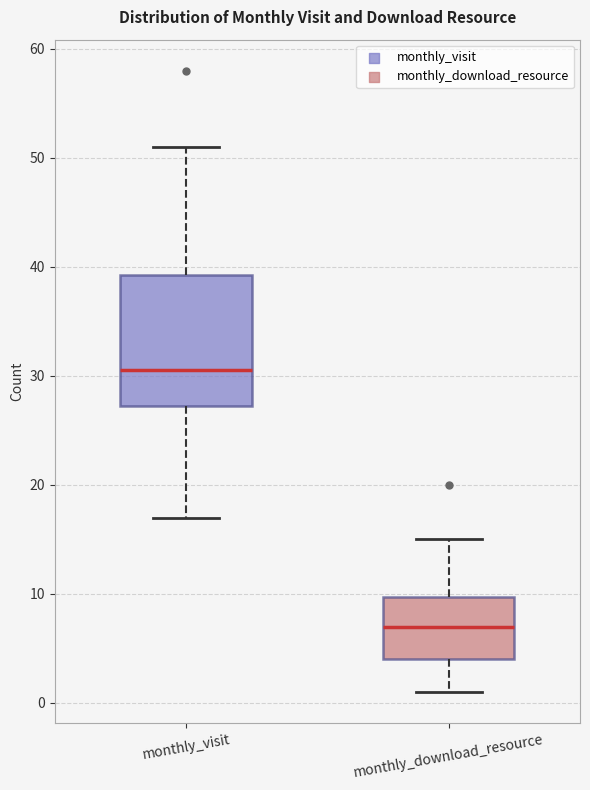

Reading left to right, read every box against the y-axis: the position of its median line, the range the box covers, and the ends of its whiskers. The values are not printed on the chart, so give them approximately, as read against the axis.

monthly_visit: median 31, box 27 to 39, whiskers 17 to 51
monthly_download_resource: median 7, box 4 to 10, whiskers 1 to 15